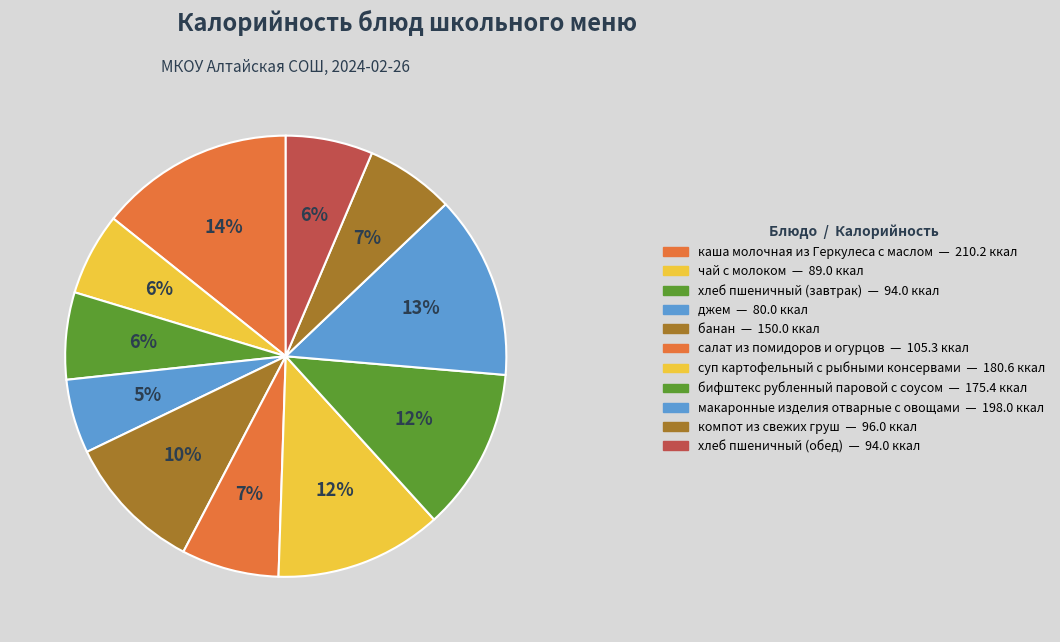

Count the number of slices in the pie.

11